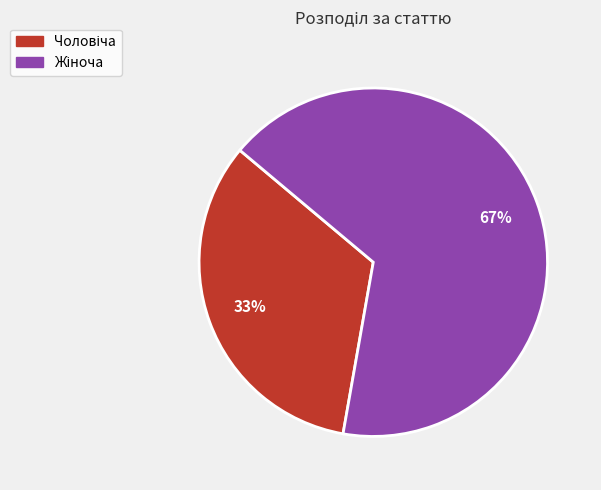

Is there any slice that represents more than half of the pie?

Yes